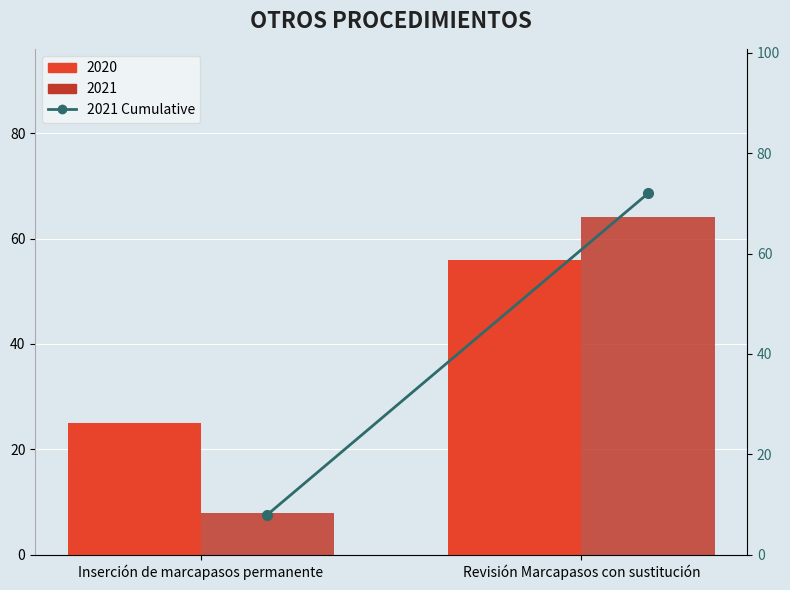

True or false: the data shows 5 at Inserción de marcapasos permanente.

False